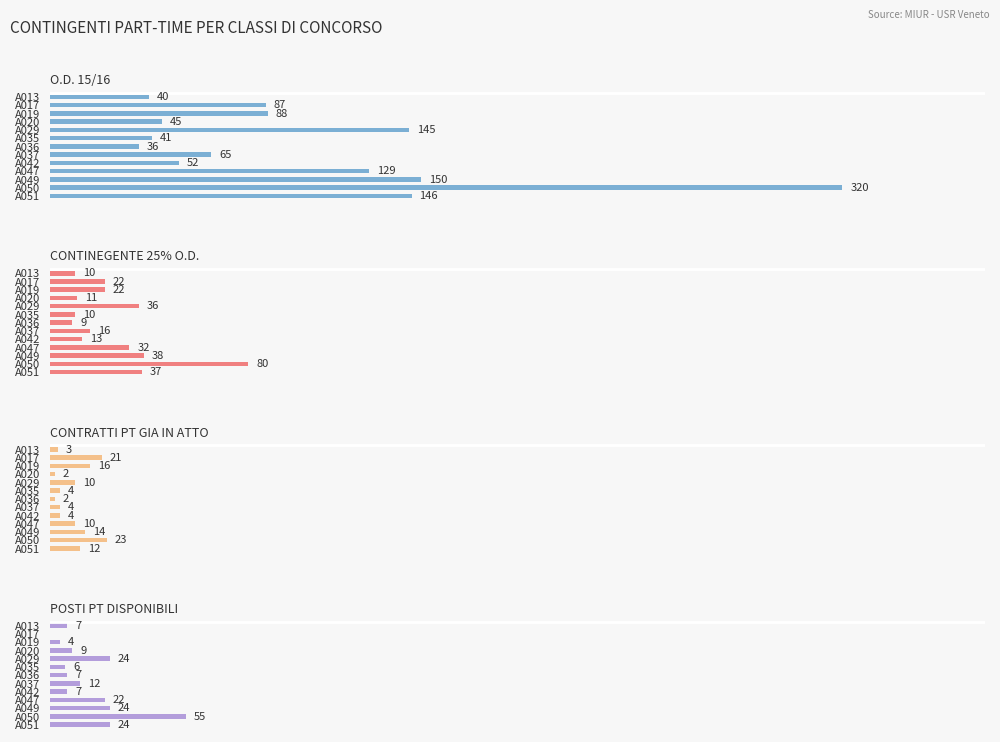

Which series has the largest total across all categories?

O.D. 15/16